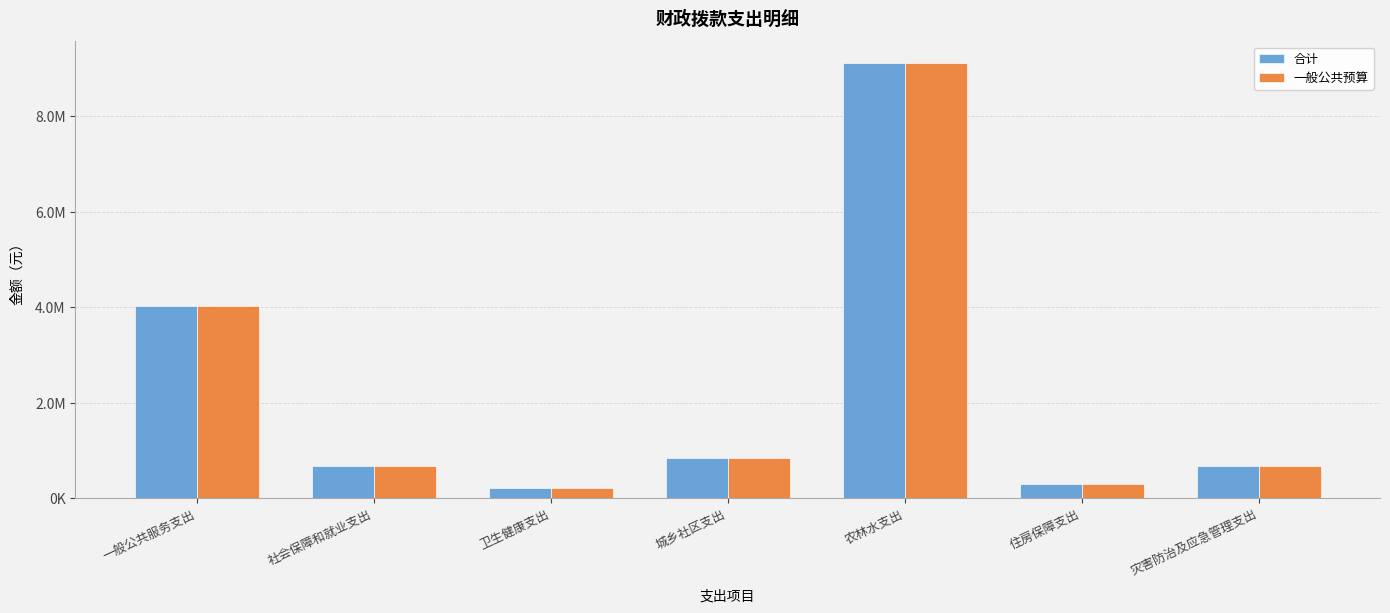

Are the bars horizontal?

No